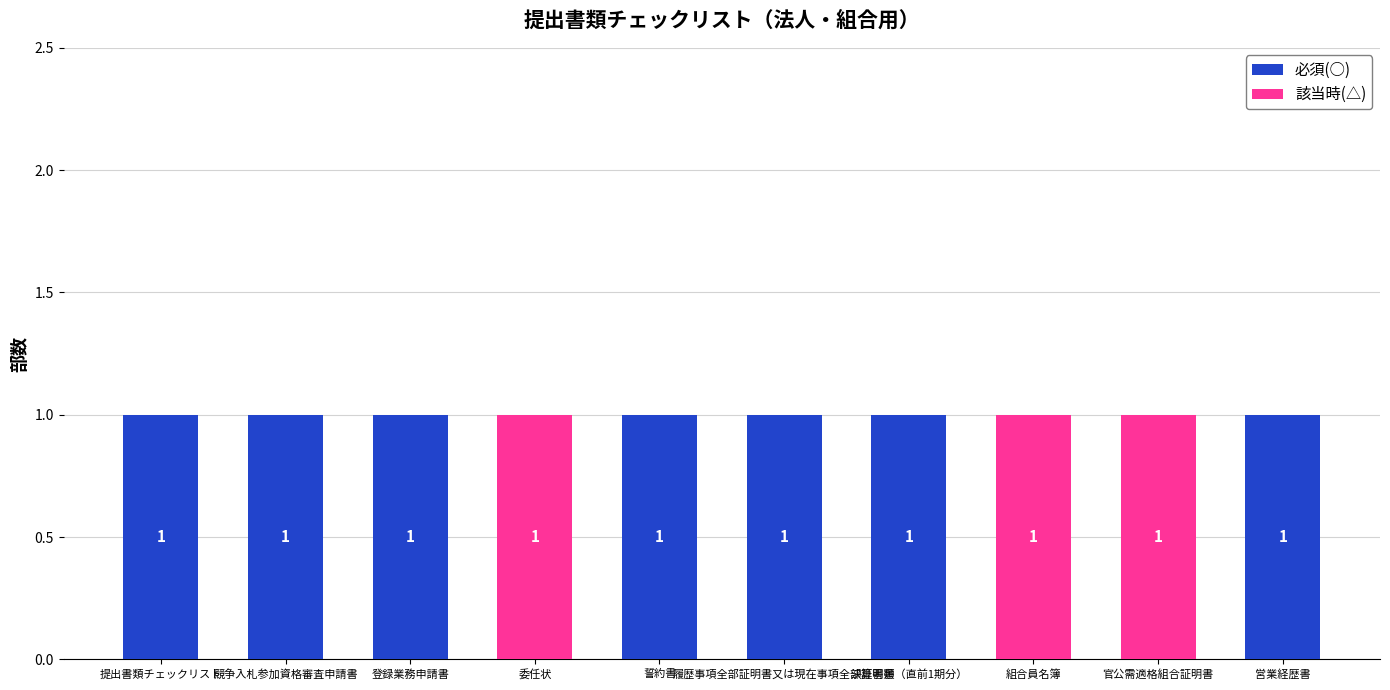

Are the bars horizontal?

No